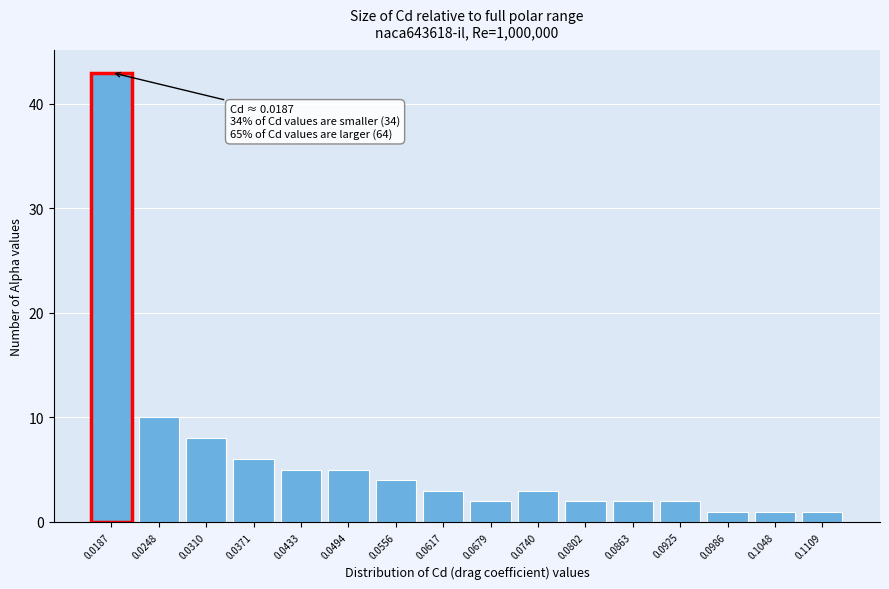

Reading left to right, list all the values displayed in this chart.

43	10	8	6	5	5	4	3	2	3	2	2	2	1	1	1